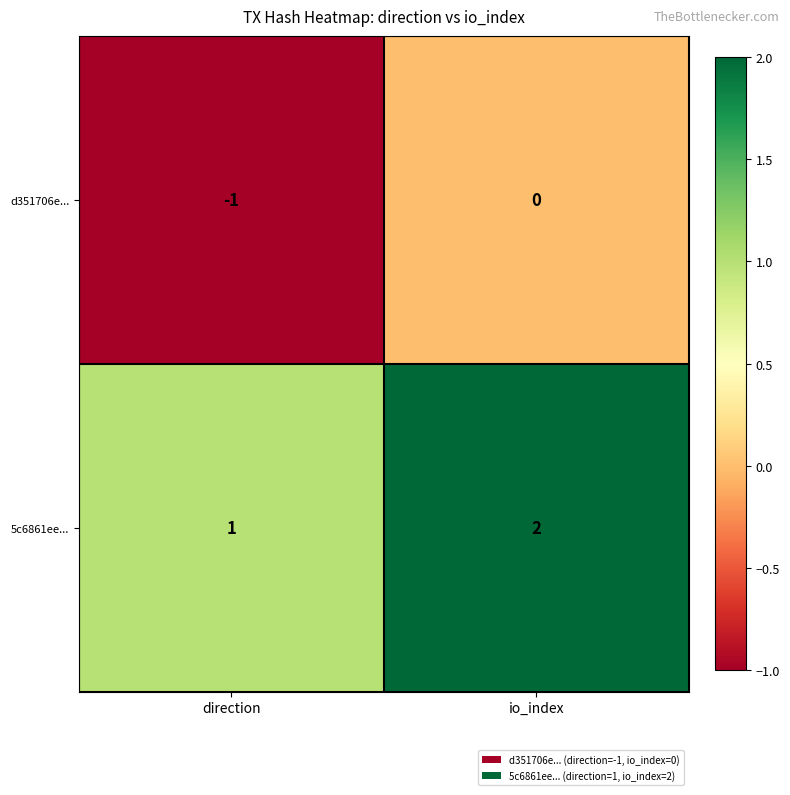

At which label is d351706e... closest to 0?

io_index